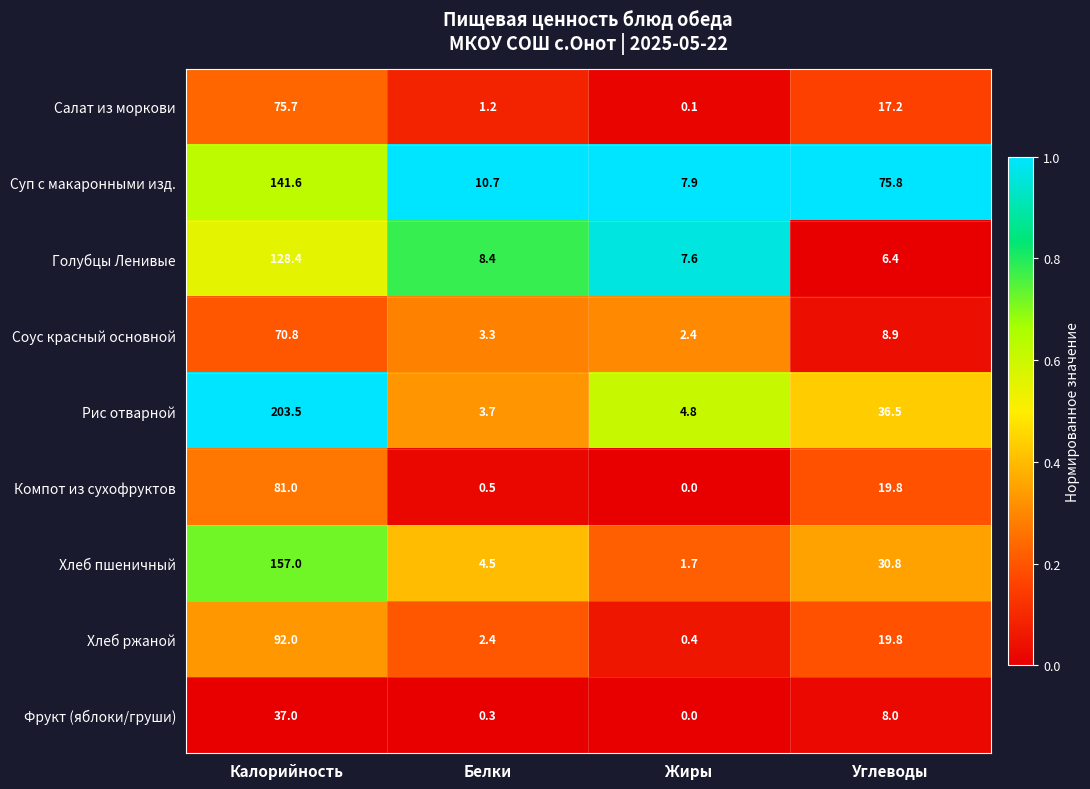

What is the sum of the Фрукт (яблоки/груши) values at Жиры and Калорийность?

37.0